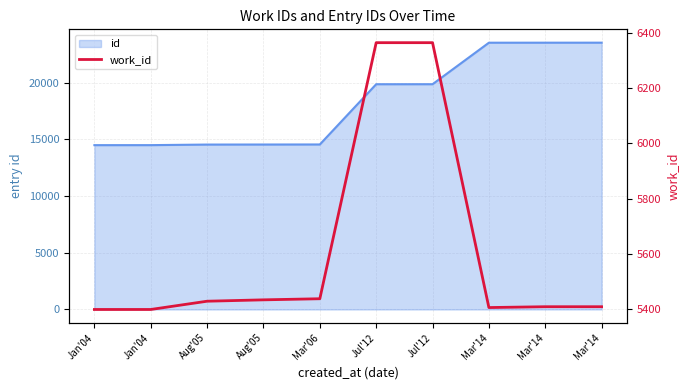

What is the change in value from Jul'12 to Mar'14?

-962